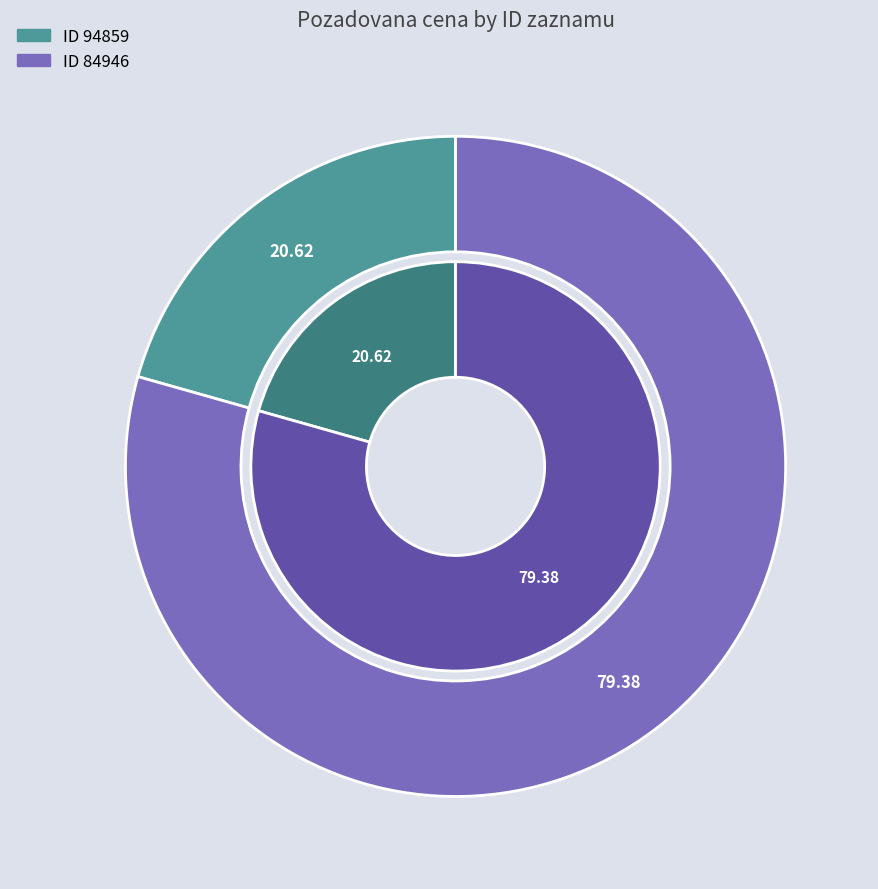

What is the ratio of the value at 84946 to the value at 94859?

3.9